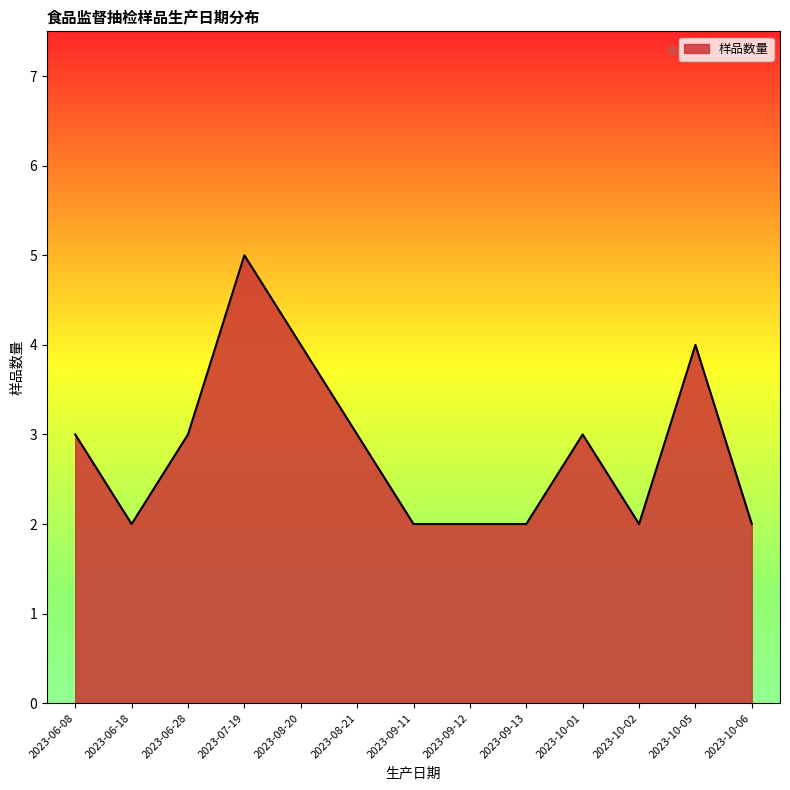

How many lines are shown in the chart?

1